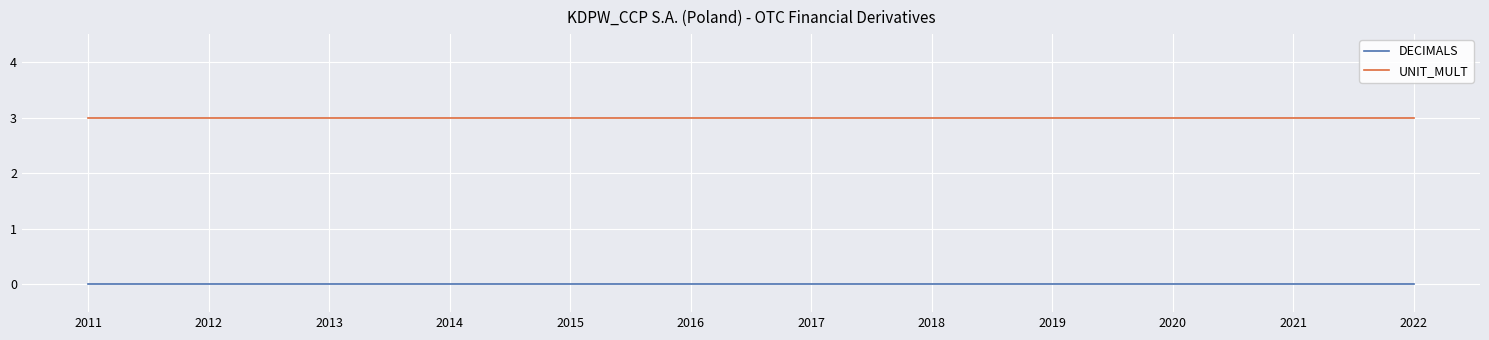

What is the maximum value shown in the chart?

3